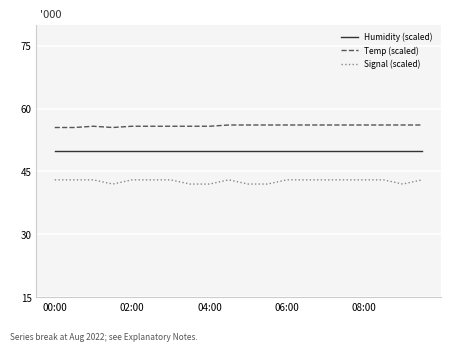

How many lines are shown in the chart?

3